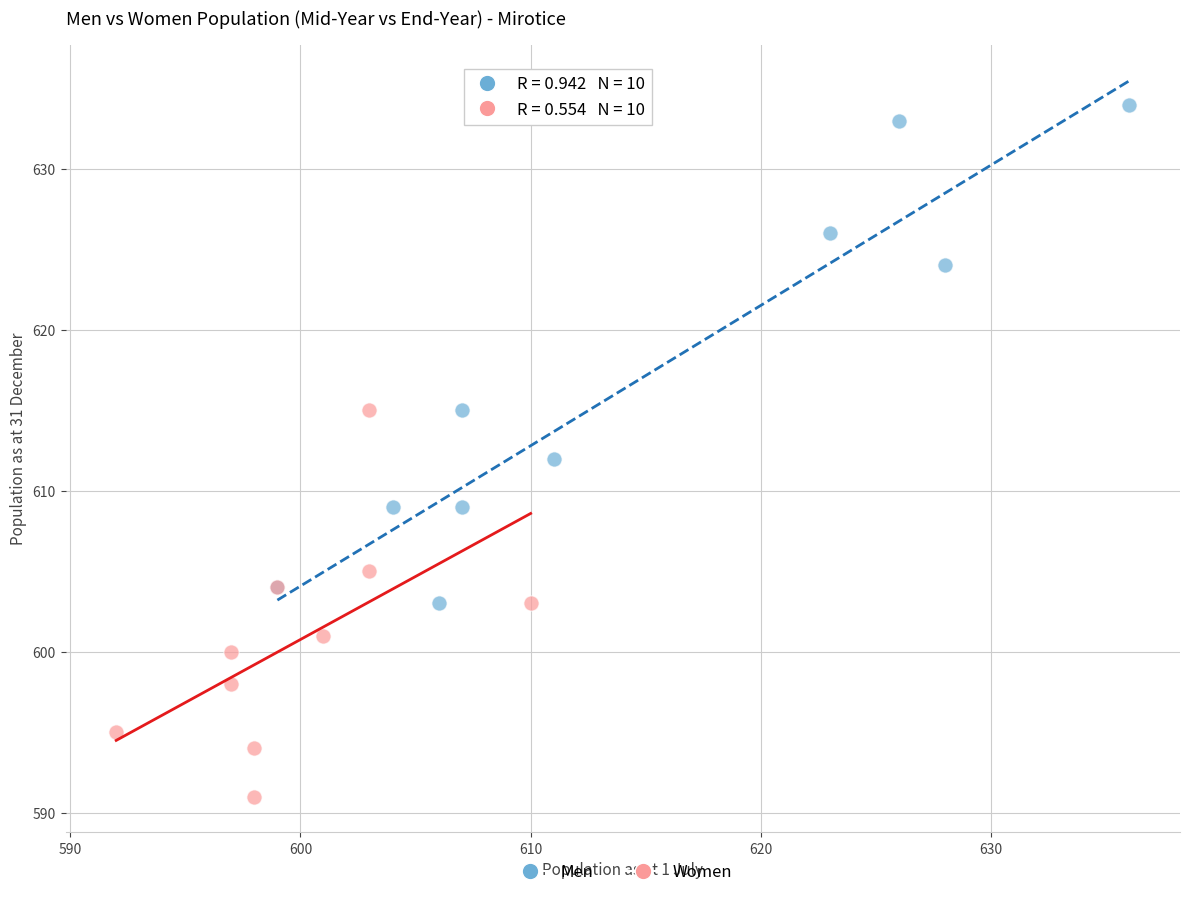

Which series has the widest spread of Y values?

Men